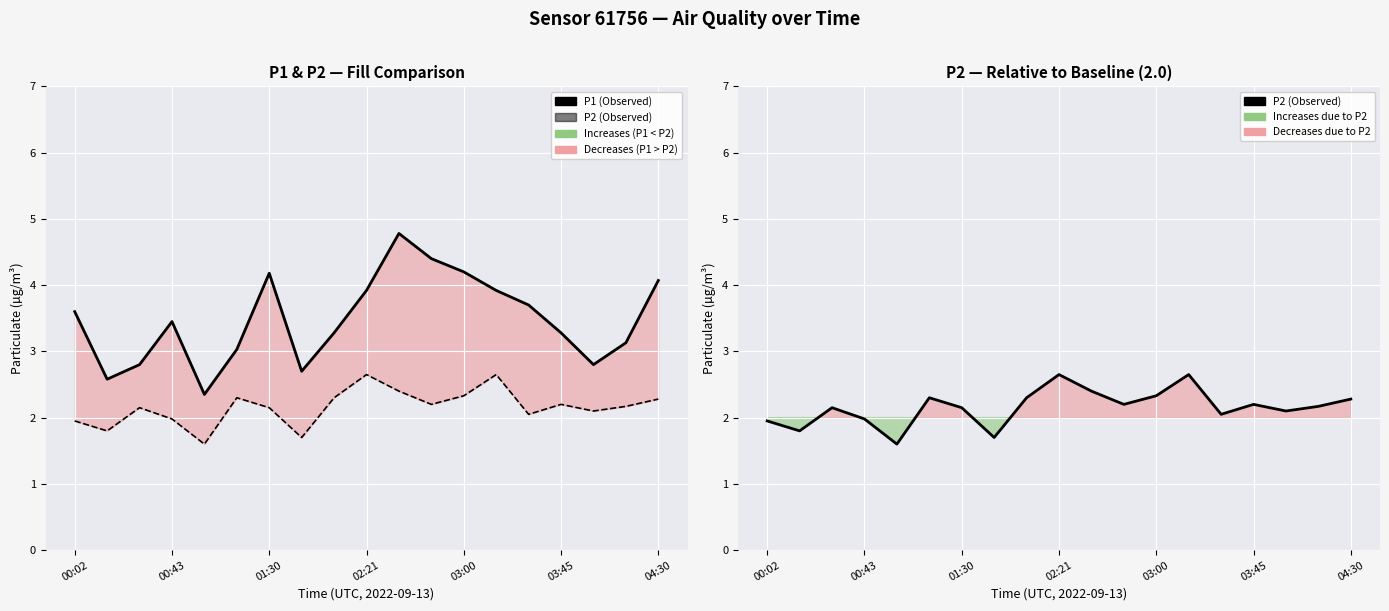

List the series in order of their peak value, lowest first.

P2 (Observed), P1 (Observed)